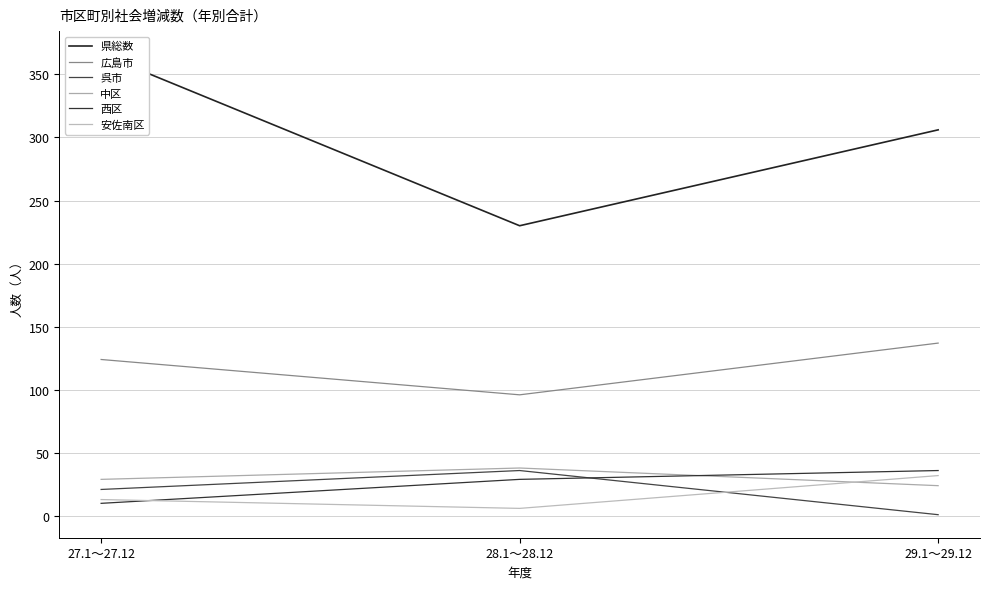

Which category has the highest value in the 呉市 series?

28.1～28.12